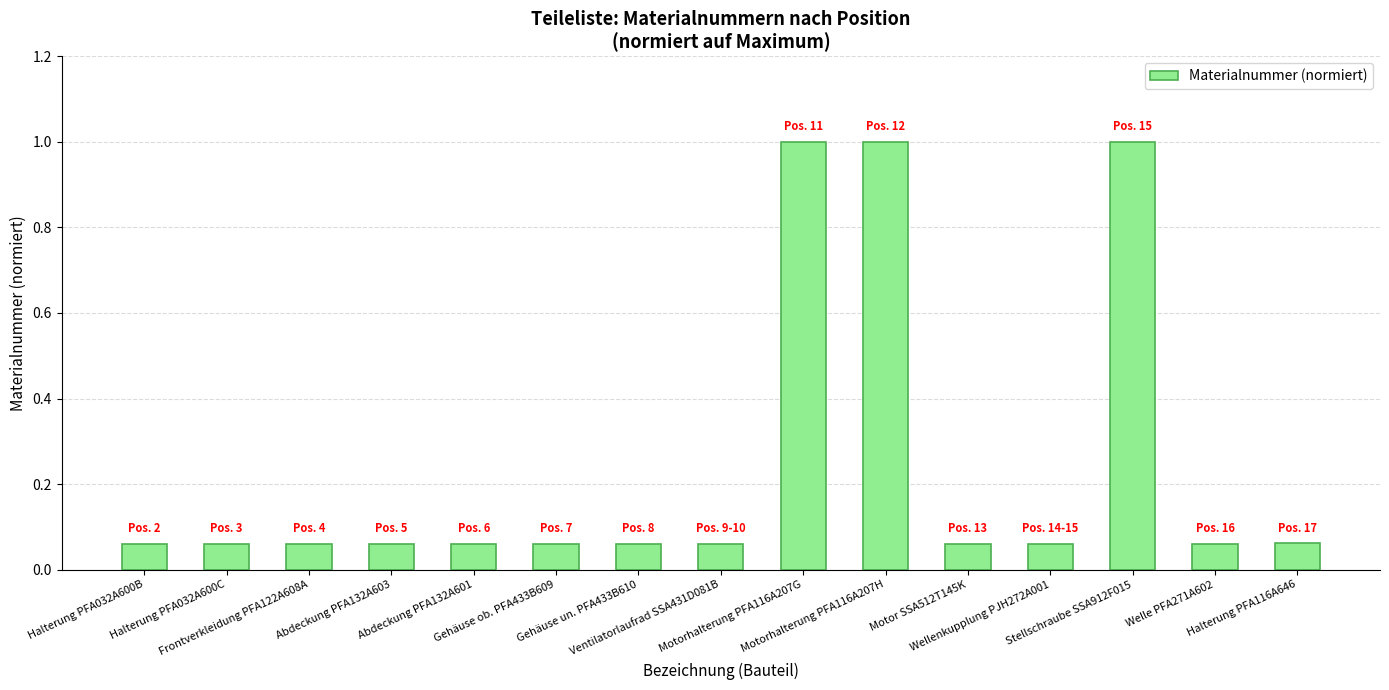

What is the label of the 1st bar from the left?

Halterung PFA032A600B